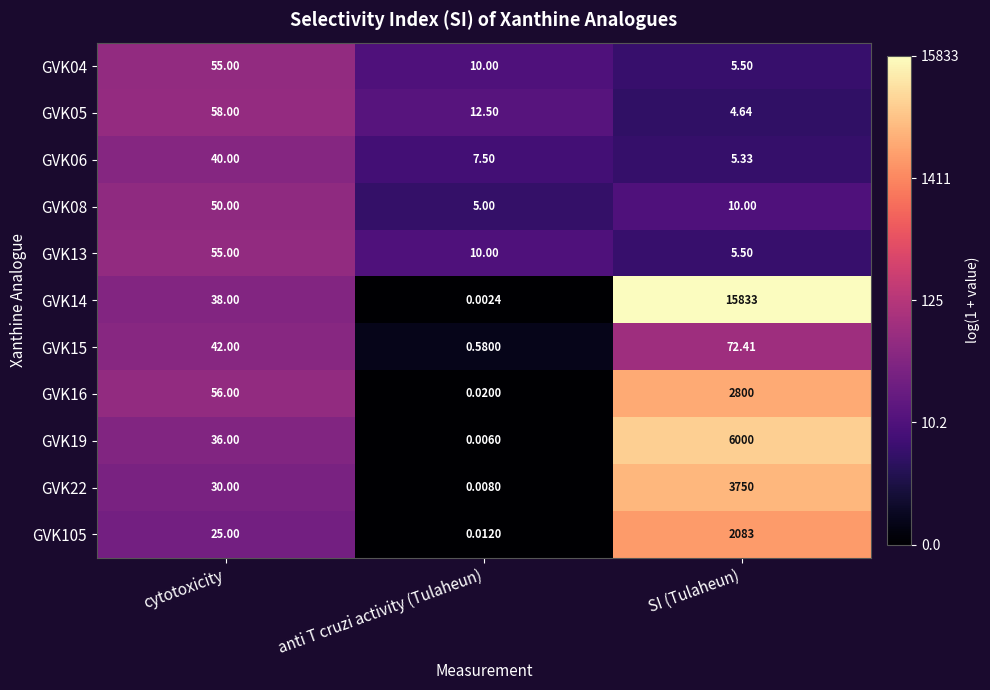

At which label does GVK13 reach its minimum?

SI (Tulaheun)